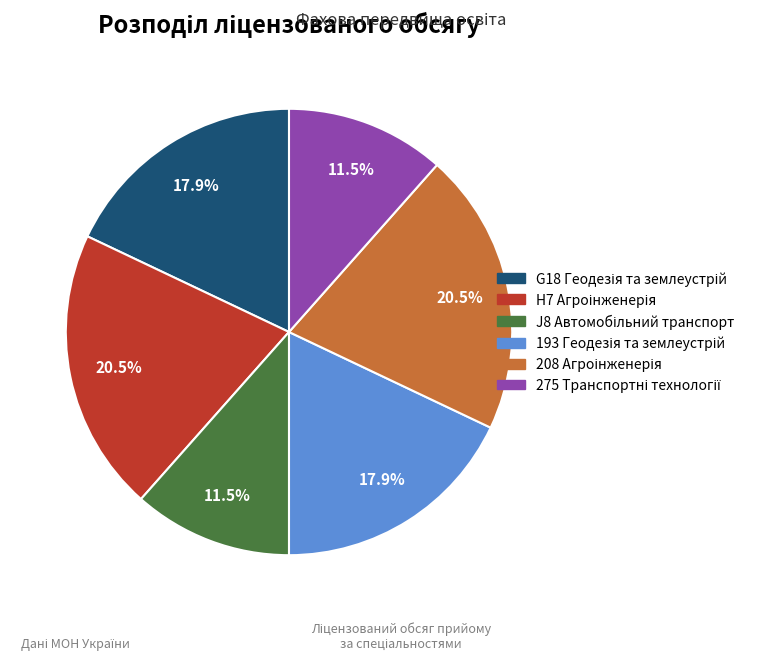

Is there any slice that represents more than half of the pie?

No